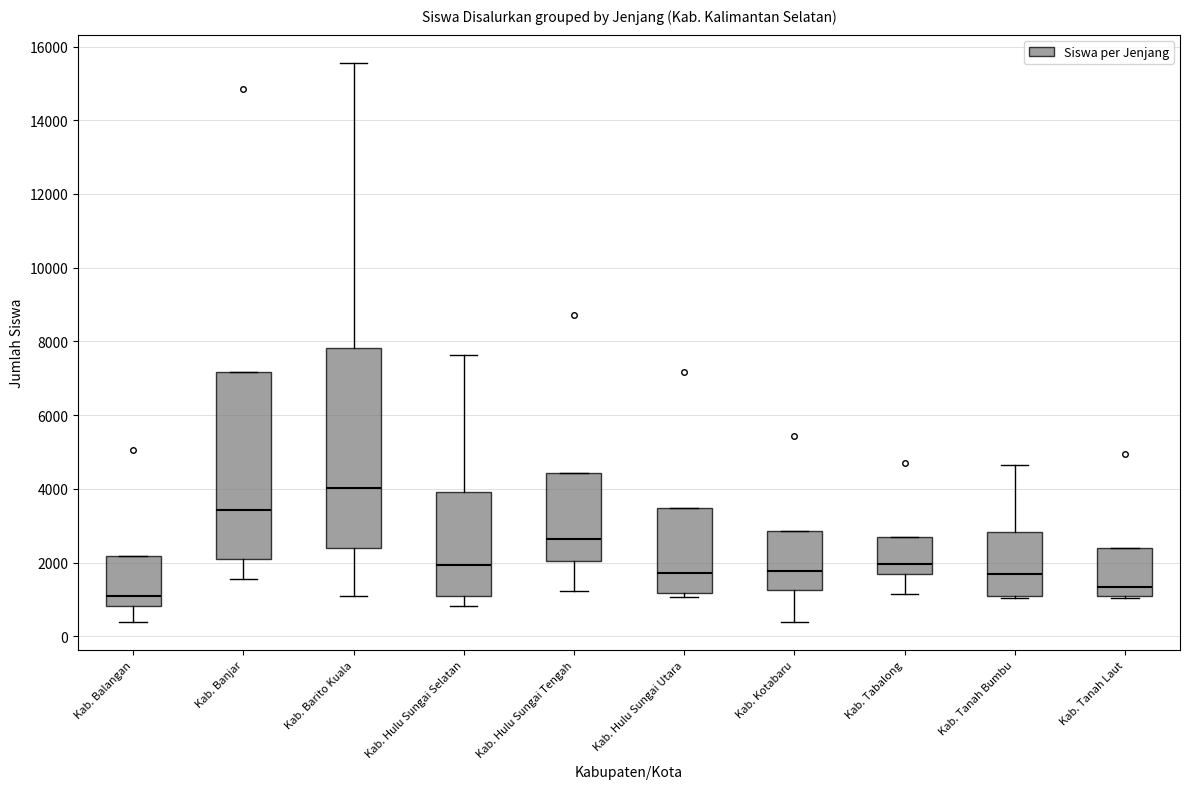

Reading left to right, read every box against the y-axis: the position of its median line, the range the box covers, and the ends of its whiskers. The values are not printed on the chart, so give them approximately, as read against the axis.

Kab. Balangan: median 1000, box 800 to 2200, whiskers 400 to 2200
Kab. Banjar: median 3400, box 2000 to 7200, whiskers 1600 to 7200
Kab. Barito Kuala: median 4000, box 2400 to 7800, whiskers 1200 to 15600
Kab. Hulu Sungai Selatan: median 2000, box 1200 to 4000, whiskers 800 to 7600
Kab. Hulu Sungai Tengah: median 2600, box 2000 to 4400, whiskers 1200 to 4400
Kab. Hulu Sungai Utara: median 1800, box 1200 to 3400, whiskers 1000 to 3400
Kab. Kotabaru: median 1800, box 1200 to 2800, whiskers 400 to 2800
Kab. Tabalong: median 2000, box 1600 to 2800, whiskers 1200 to 2800
Kab. Tanah Bumbu: median 1600, box 1200 to 2800, whiskers 1000 to 4600
Kab. Tanah Laut: median 1400, box 1200 to 2400, whiskers 1000 to 2400